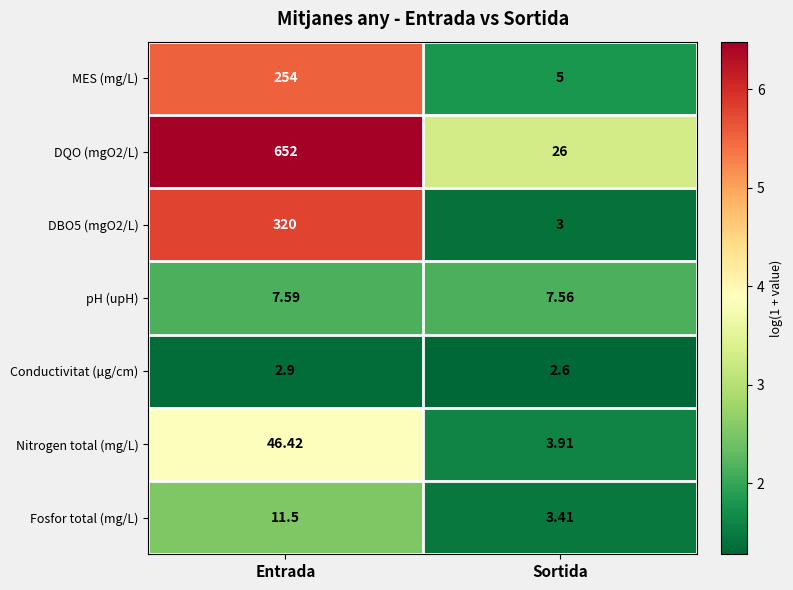

At Sortida, list the series in order from smallest to largest.

Conductivitat (µg/cm), DBO5 (mgO2/L), Fosfor total (mg/L), Nitrogen total (mg/L), MES (mg/L), pH (upH), DQO (mgO2/L)